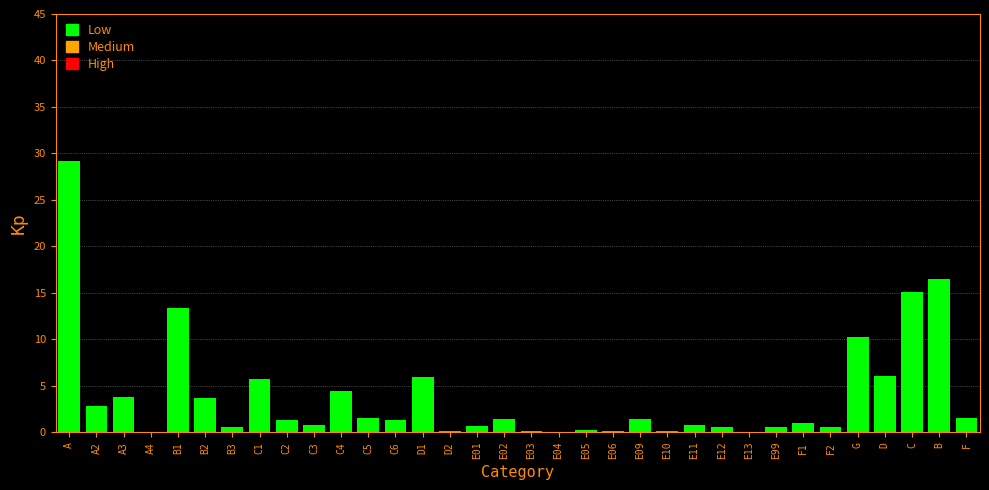

What is the sum of all values?

131.3